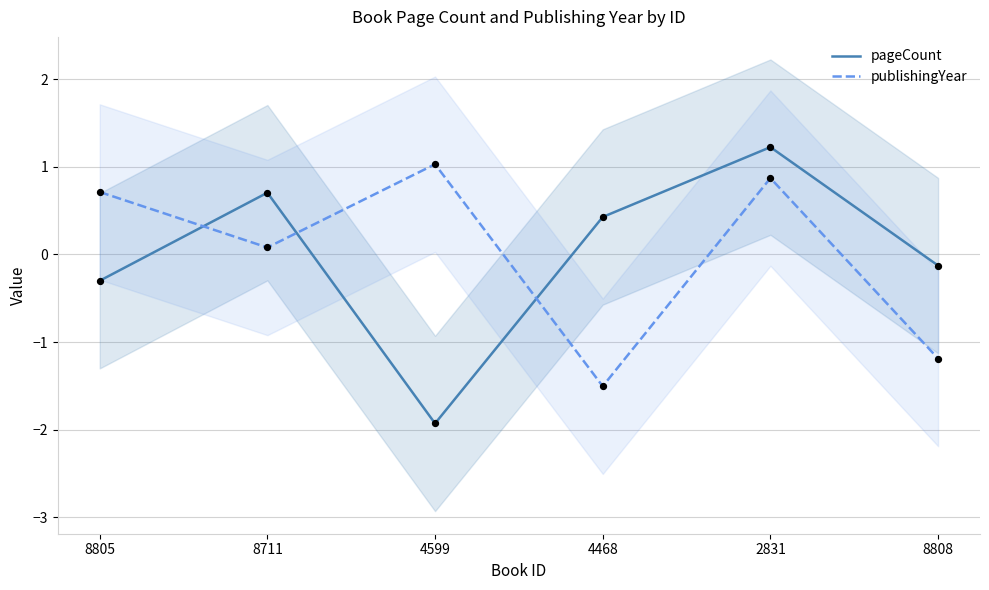

Which series has the widest spread of Y values?

pageCount